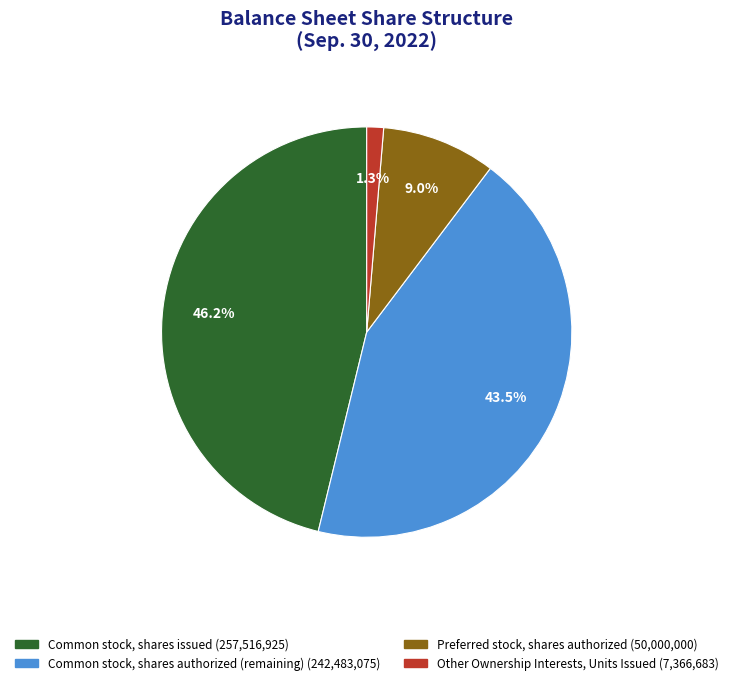

To the nearest percent, what is the difference between the largest and smallest slice percentages?

45%